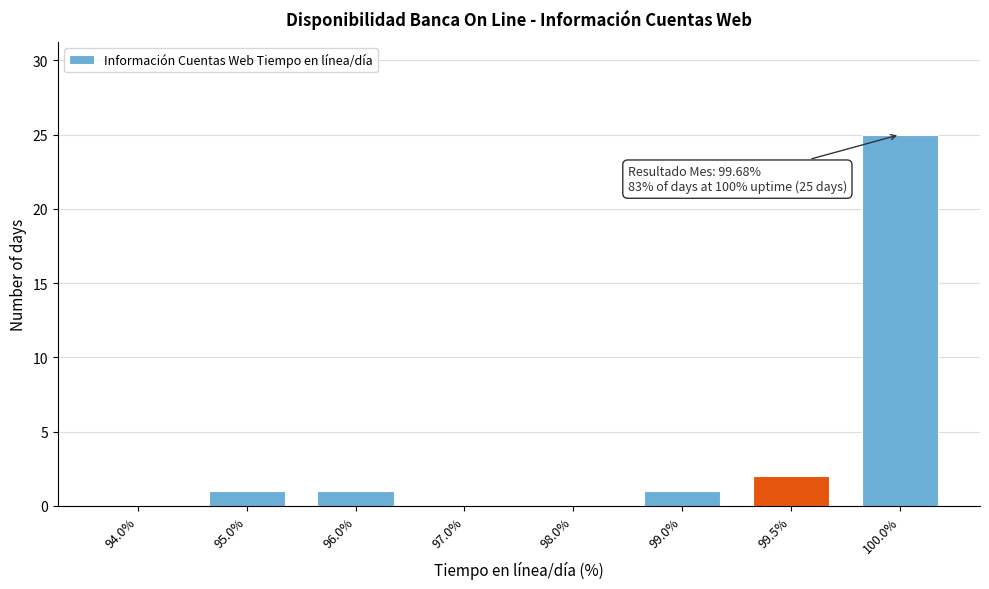

Reading left to right, transcribe all the data shown in this chart.

94.0%=0	95.0%=1	96.0%=1	97.0%=0	98.0%=0	99.0%=1	99.5%=2	100.0%=25